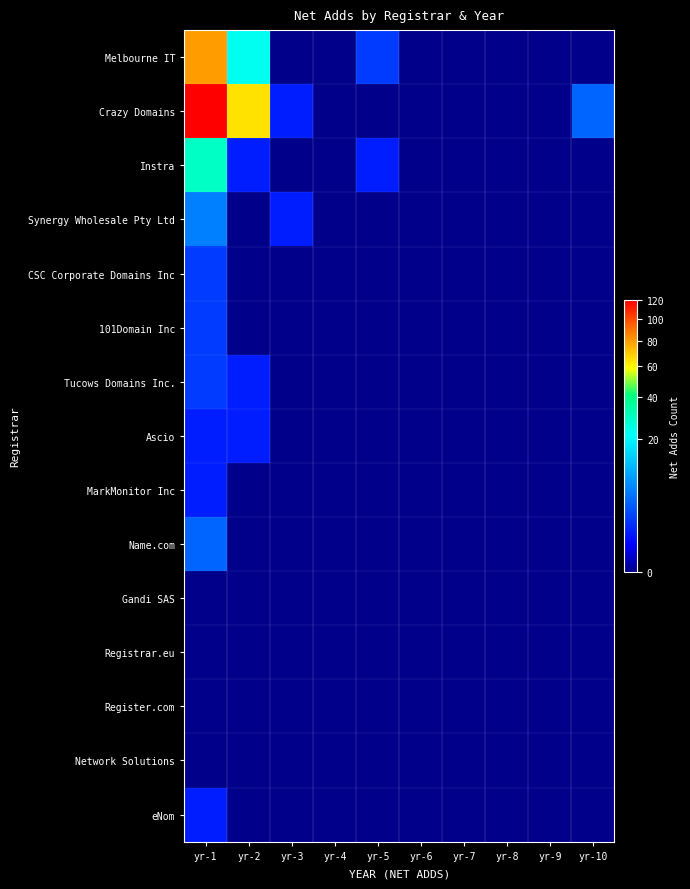

Which label corresponds to the smallest value in the chart?

yr-3